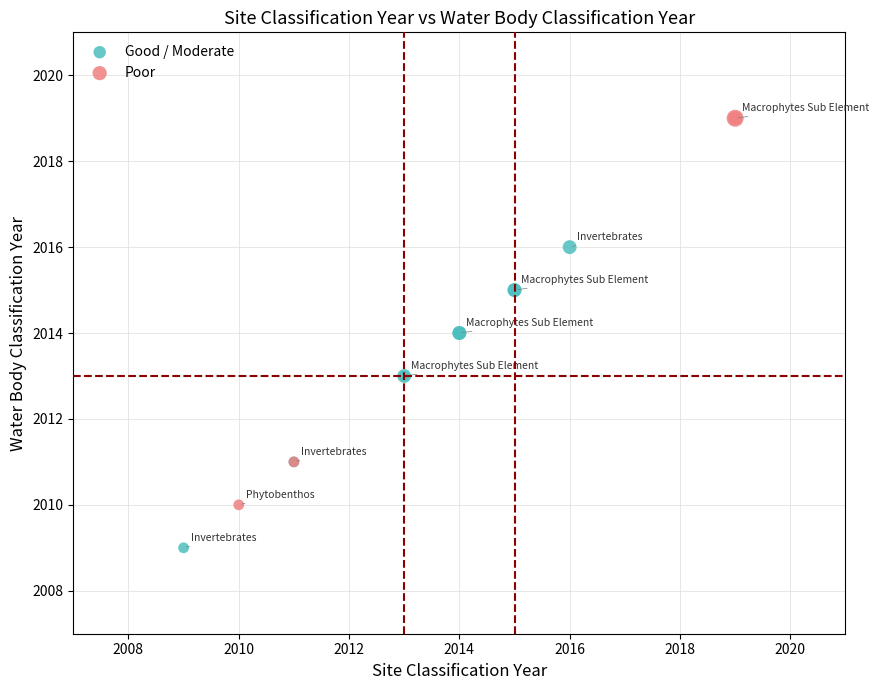

Which series reaches the maximum Y coordinate?

Poor